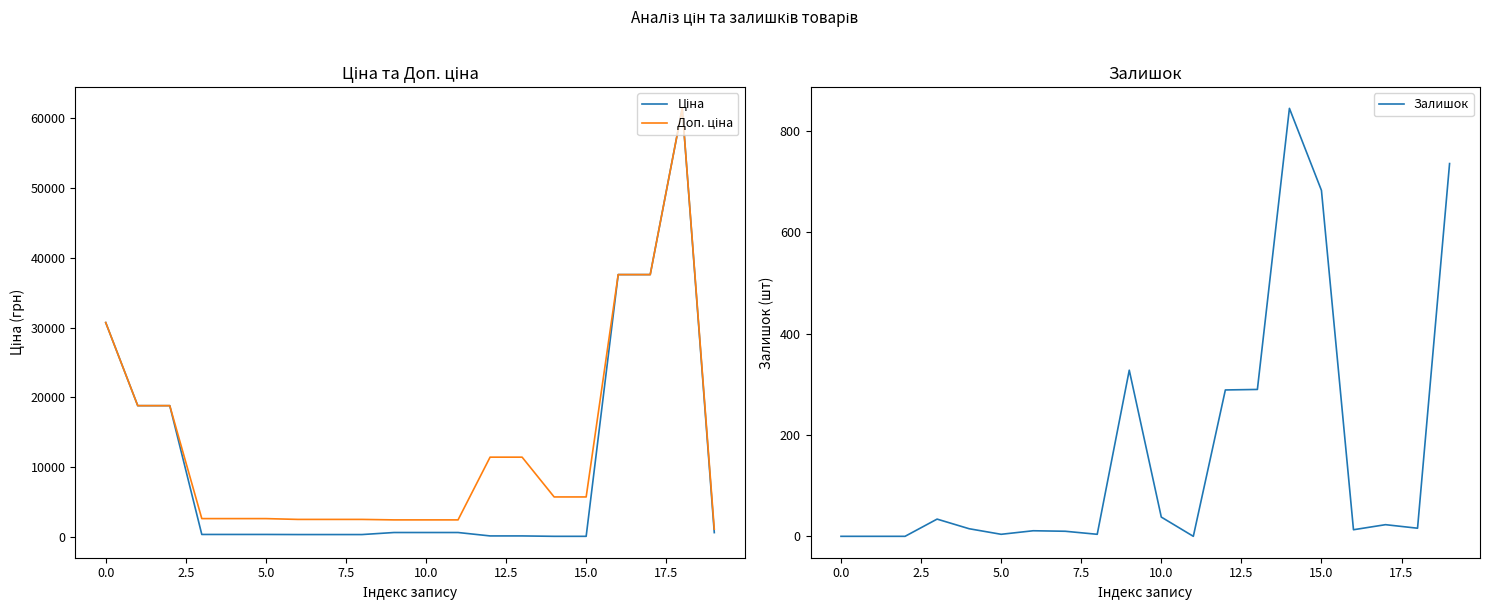

What is the difference between the maximum and minimum values in the Доп. ціна series?

60352.6